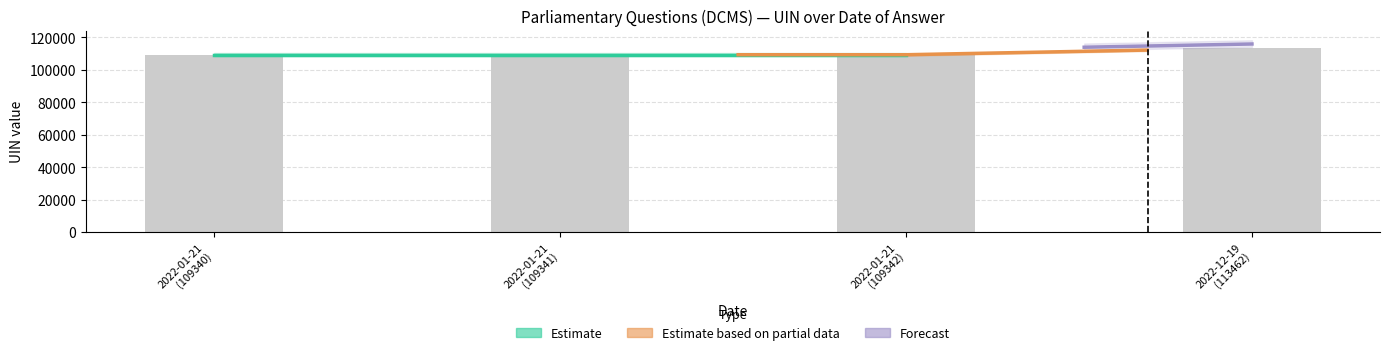

Which category has the highest value across all series?

2022-12-19 (113462)